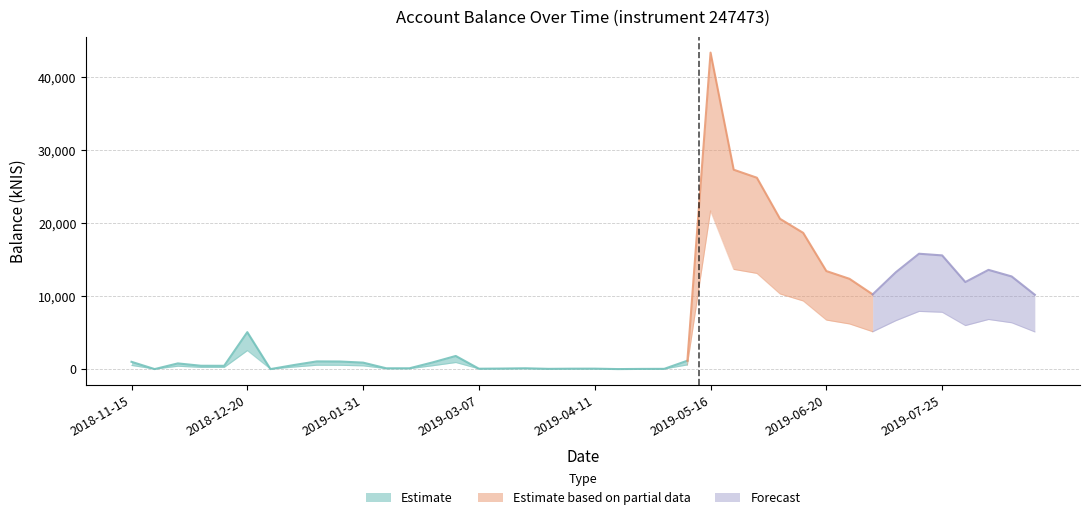

True or false: lower_band has more than 2 points higher than both neighbors.

True